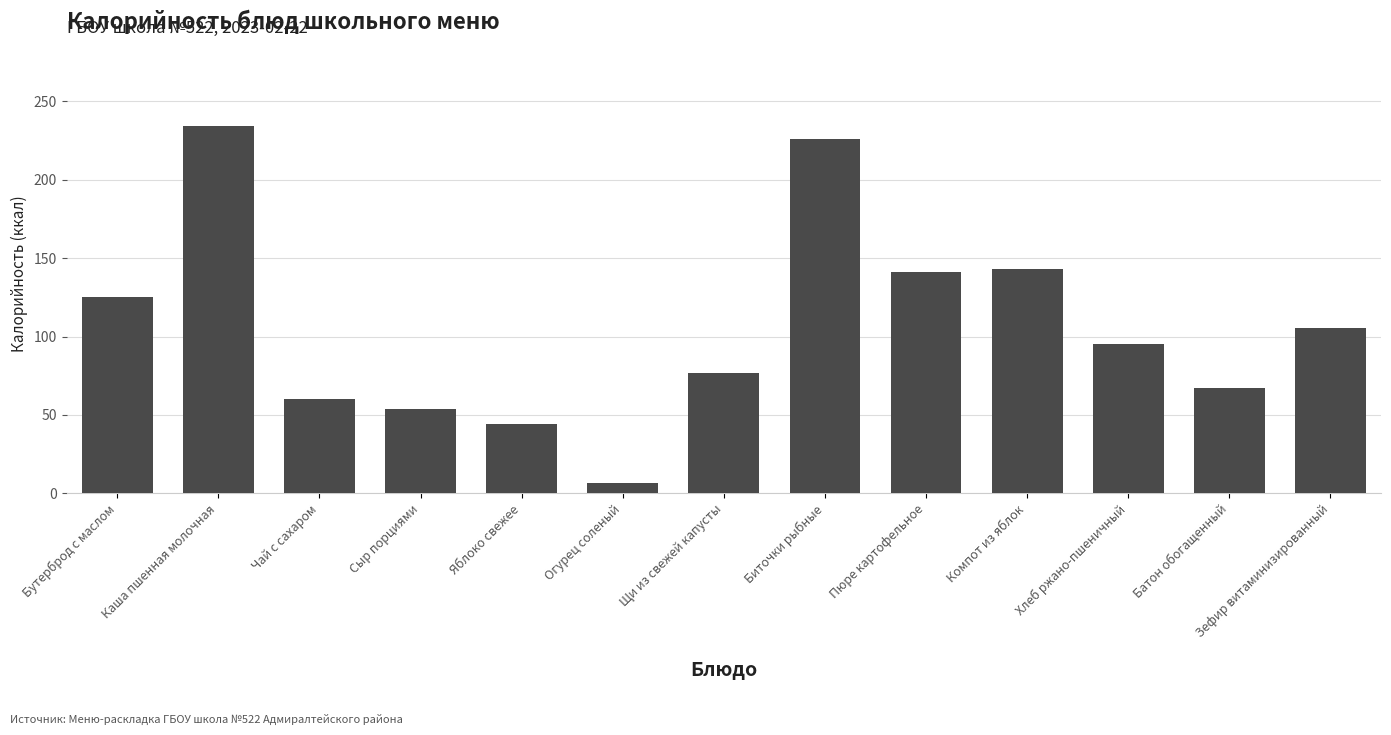

Are the bars horizontal?

No